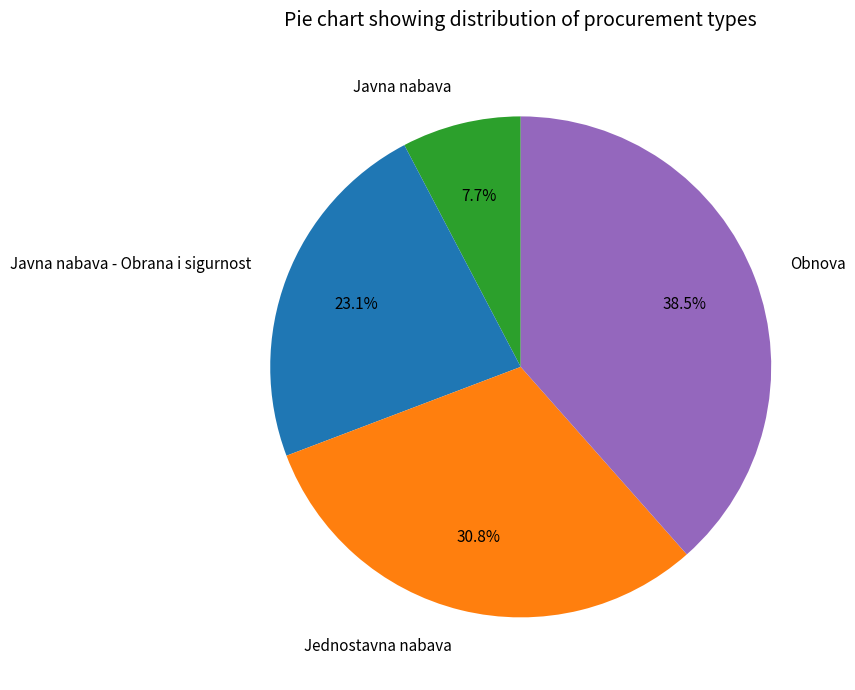

Which has a higher value, Javna nabava - Obrana i sigurnost or Jednostavna nabava?

Jednostavna nabava